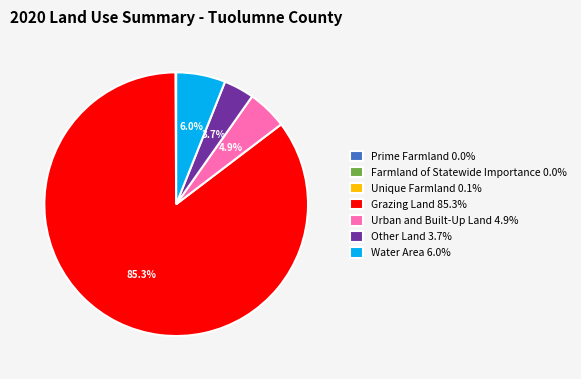

Does Grazing Land represent more than half of the total?

Yes